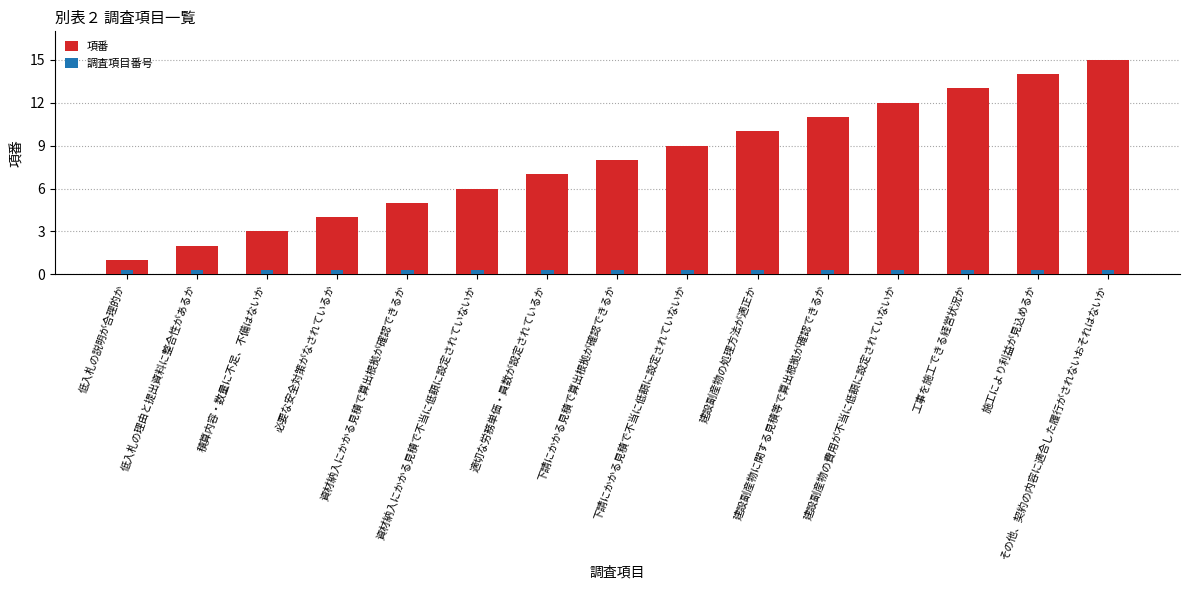

What is the minimum value for 調査項目番号?

0.3